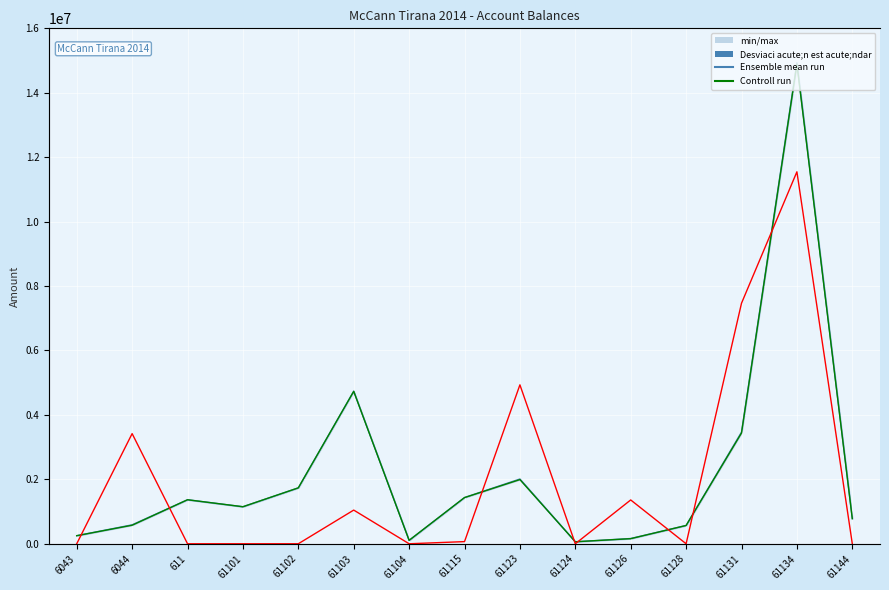

True or false: Desviaci acute;n est acute;ndar has more than 0 points higher than both neighbors.

True